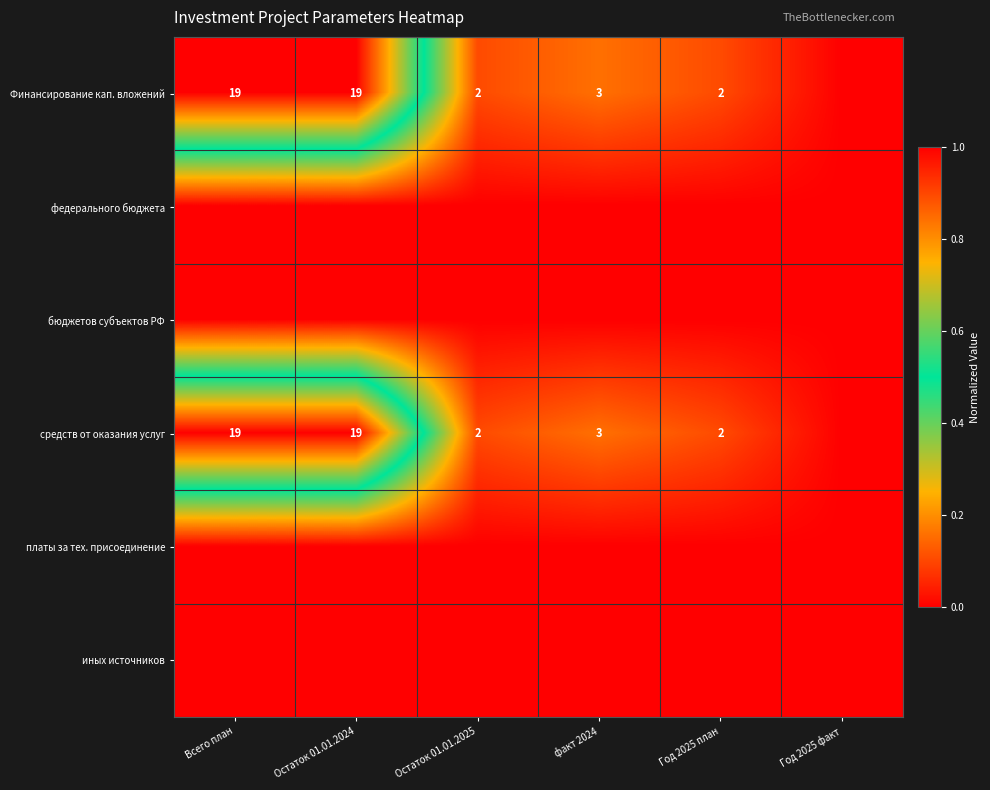

At which label is средств от оказания услуг closest to 0?

Год 2025 факт